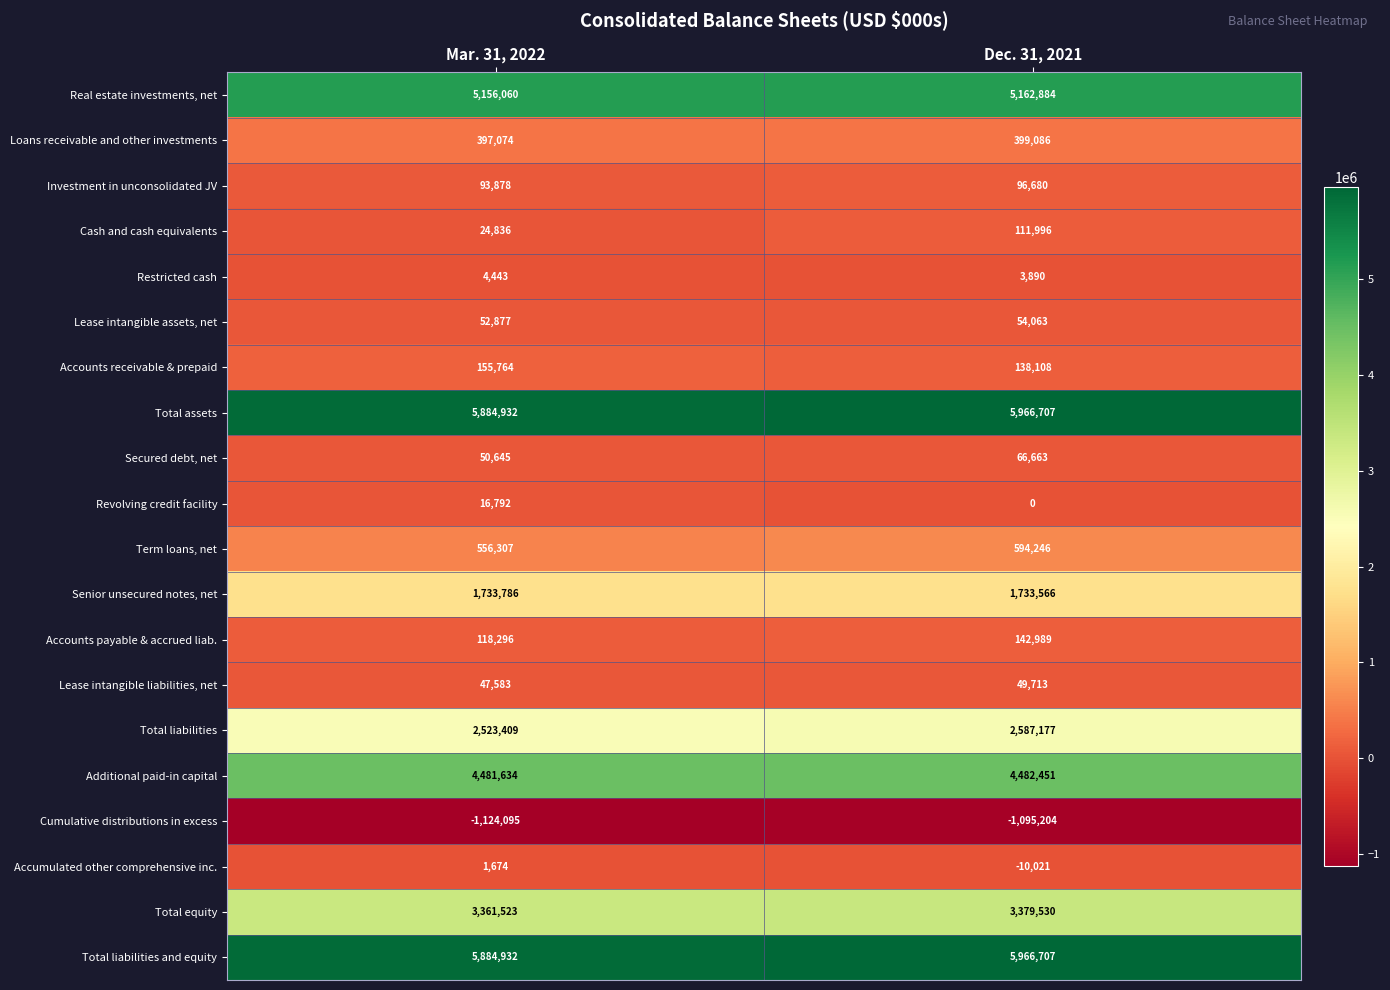

Between Mar. 31, 2022 and Dec. 31, 2021, which series saw the biggest shift?

Cash and cash equivalents